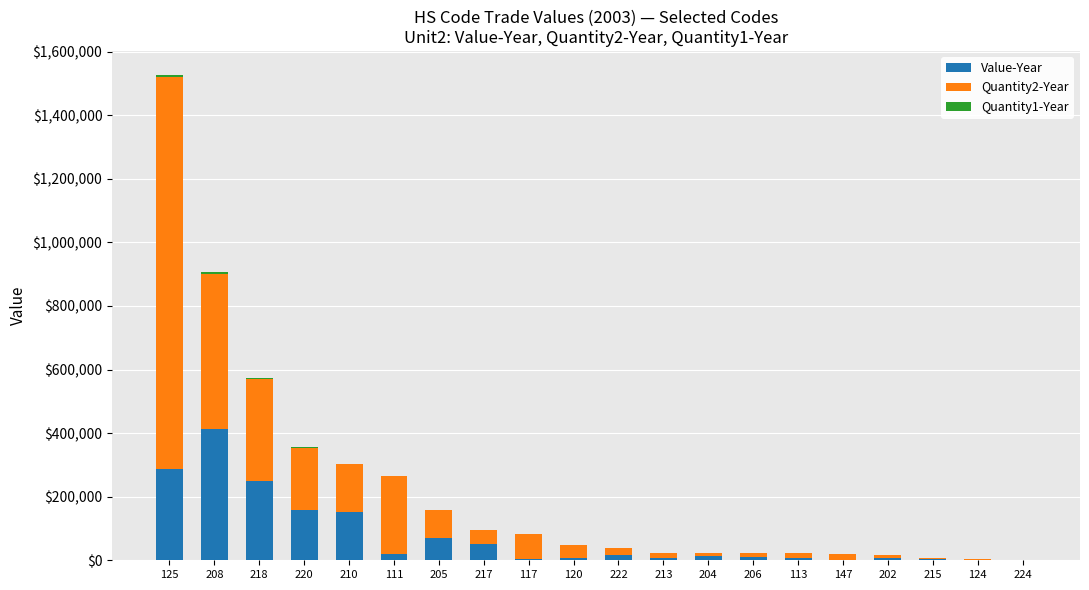

What is the maximum value for Value-Year?

414399